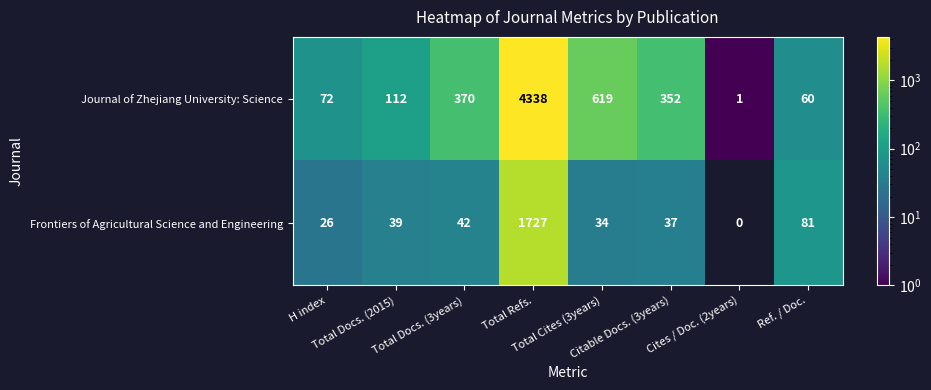

Which series has the largest total across all categories?

Journal of Zhejiang University: Science